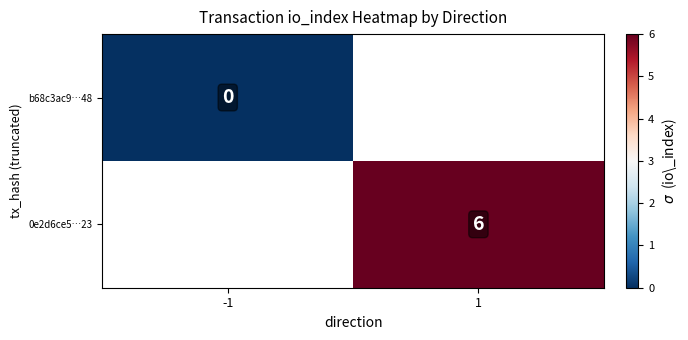

The value of 0e2d6ce5…23 at 1 is 10. True or false?

False